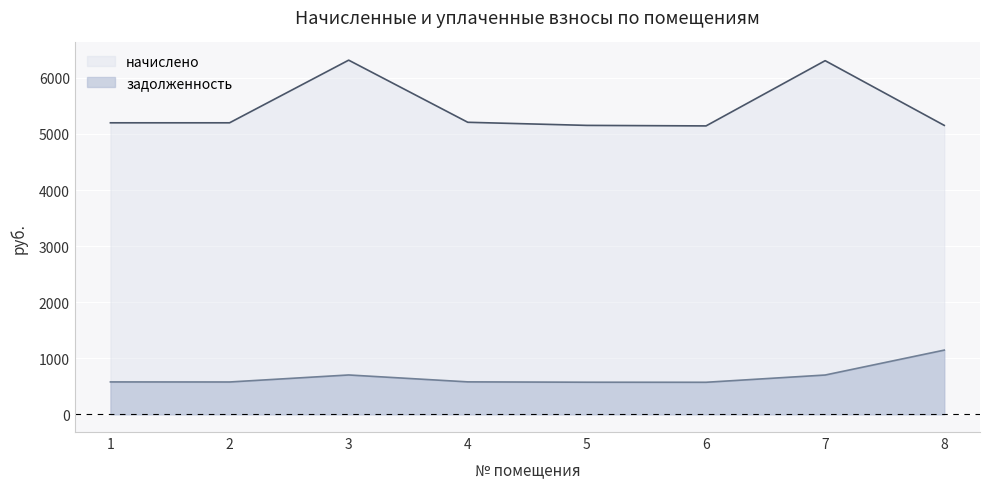

At which category does начислено reach its first local valley?

6